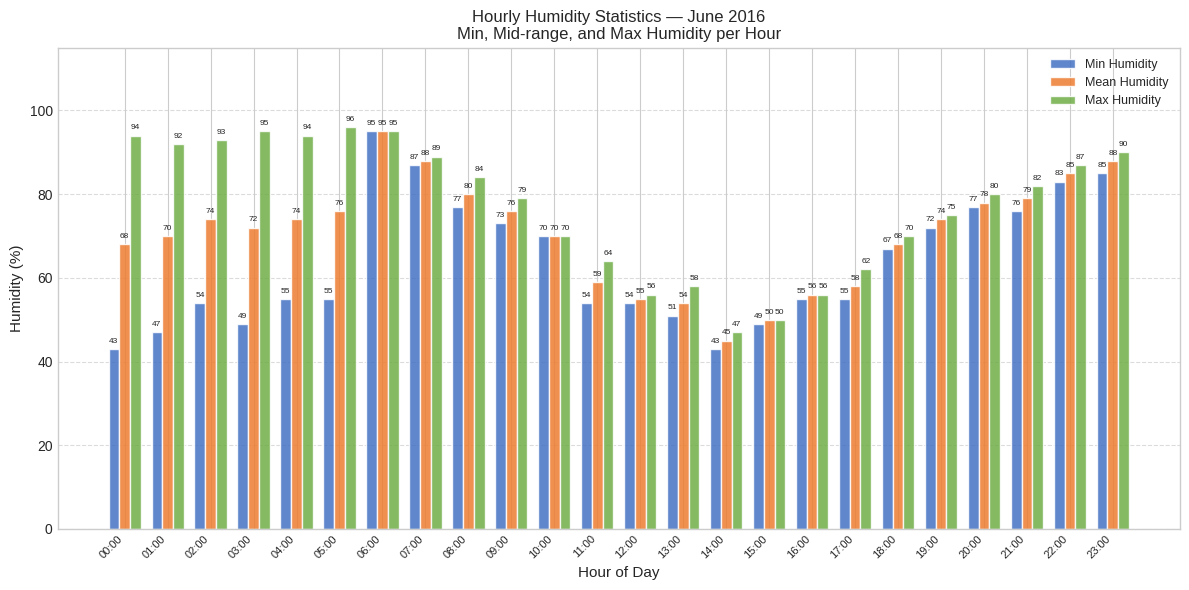

How many groups of bars are there?

24